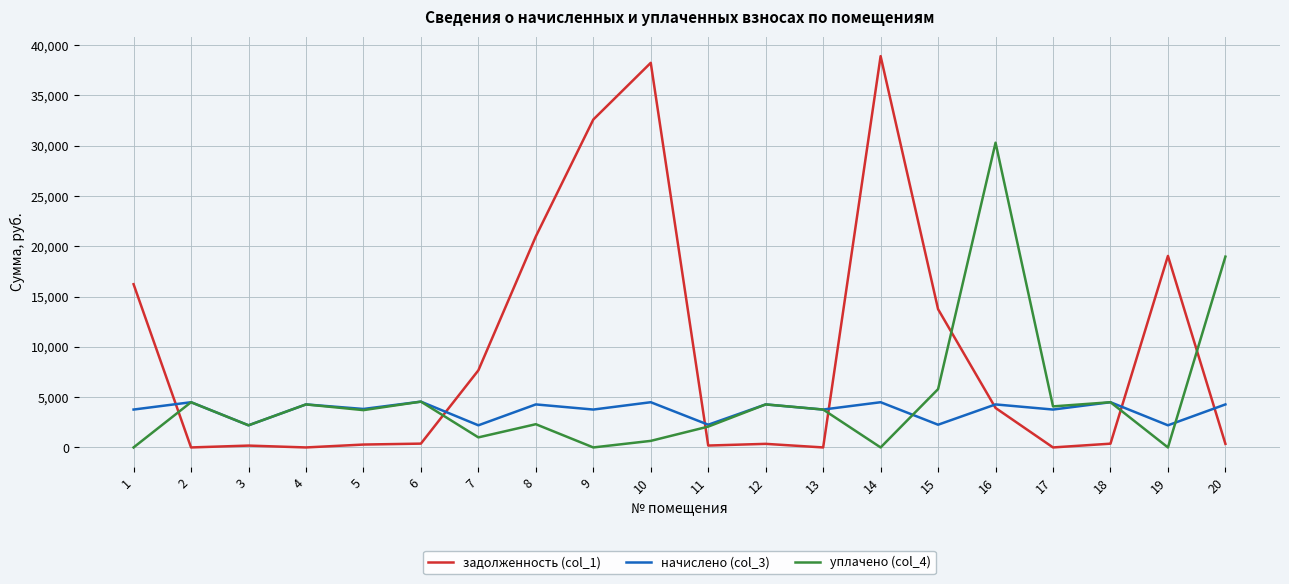

What is the difference between the уплачено (col_4) values at 11 and 3?

129.0